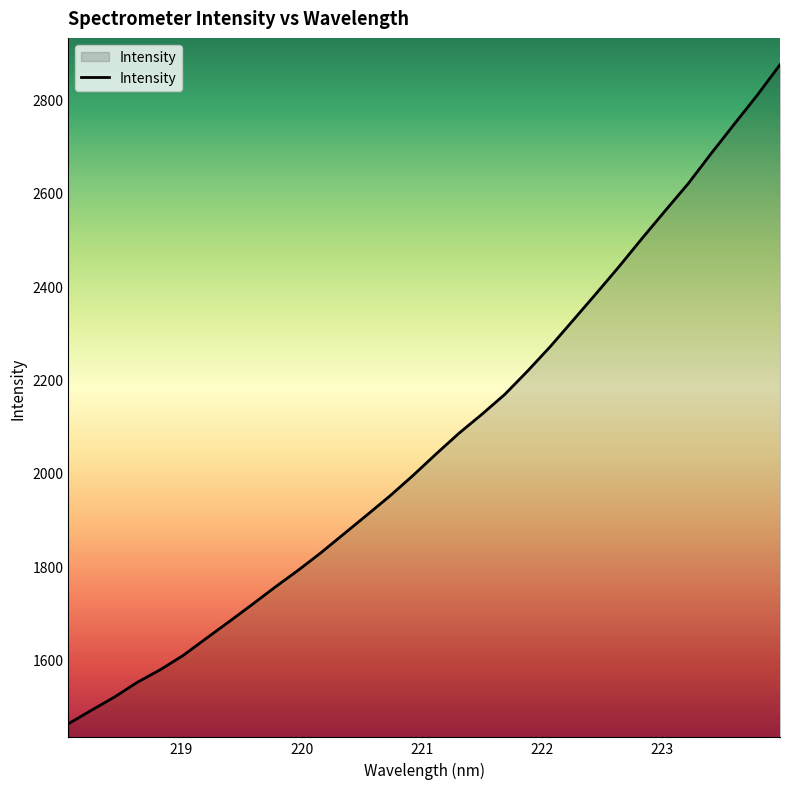

What is the maximum value shown in the chart?

2874.8